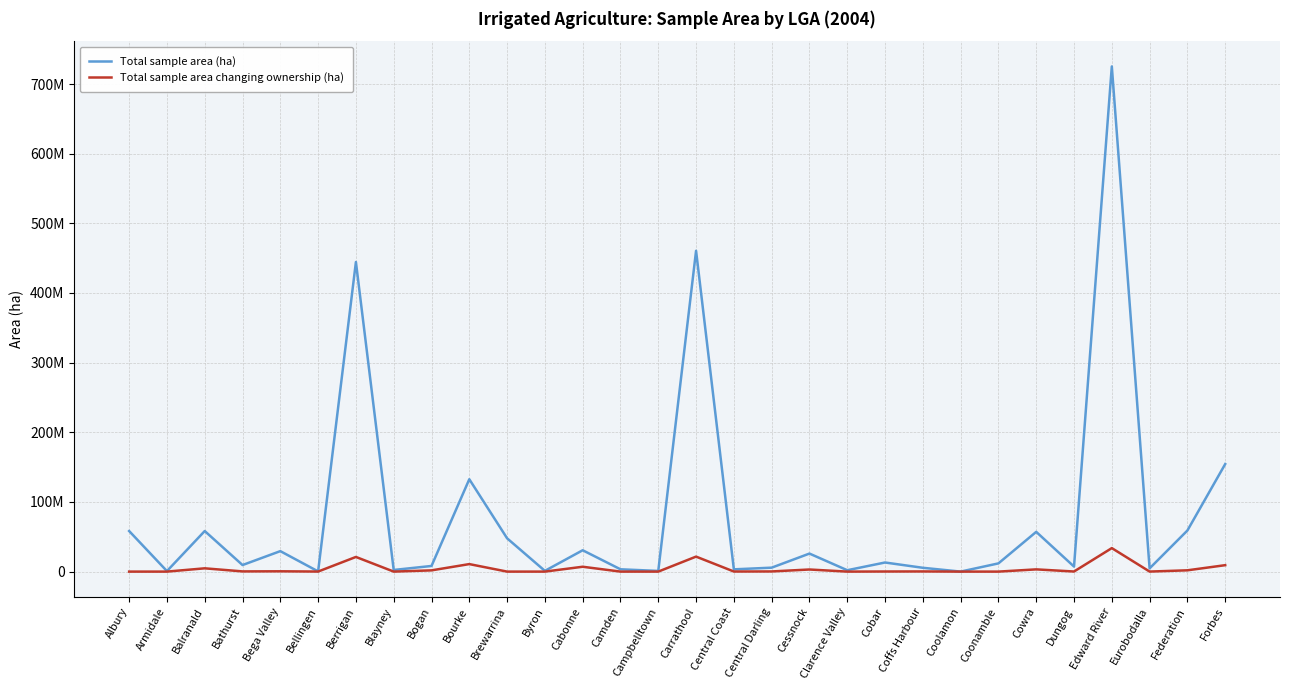

What are all the series names shown in the legend?

Total sample area (ha), Total sample area changing ownership (ha)